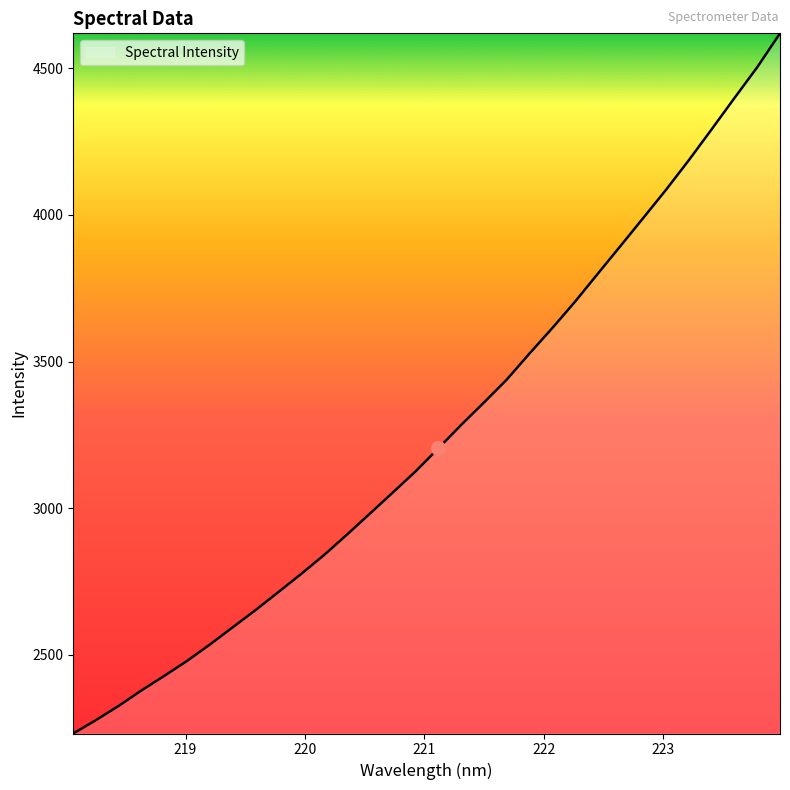

What is the maximum value shown in the chart?

4619.3